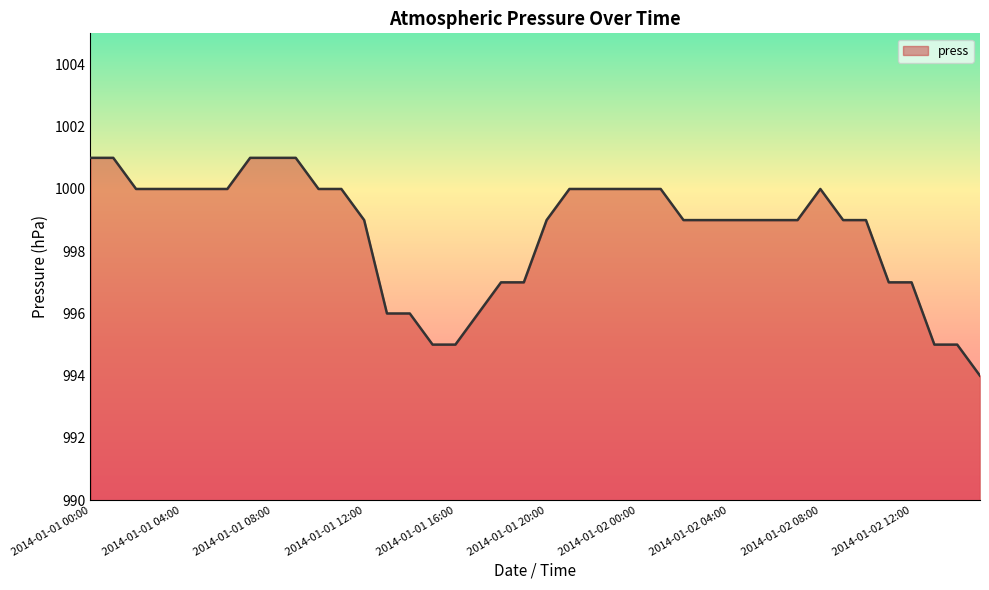

What is the maximum value shown in the chart?

1001